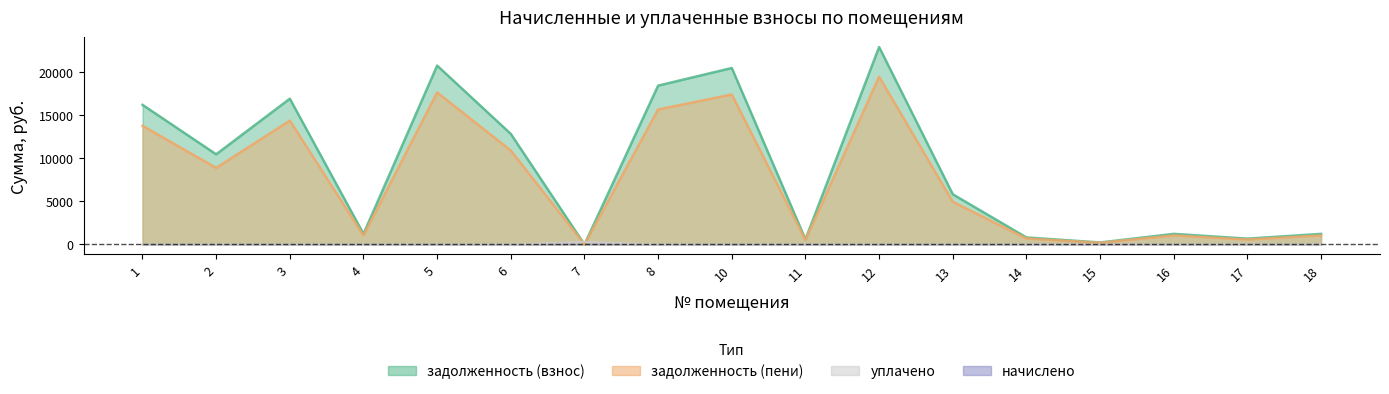

At which label does задолженность (взнос) reach its minimum?

7